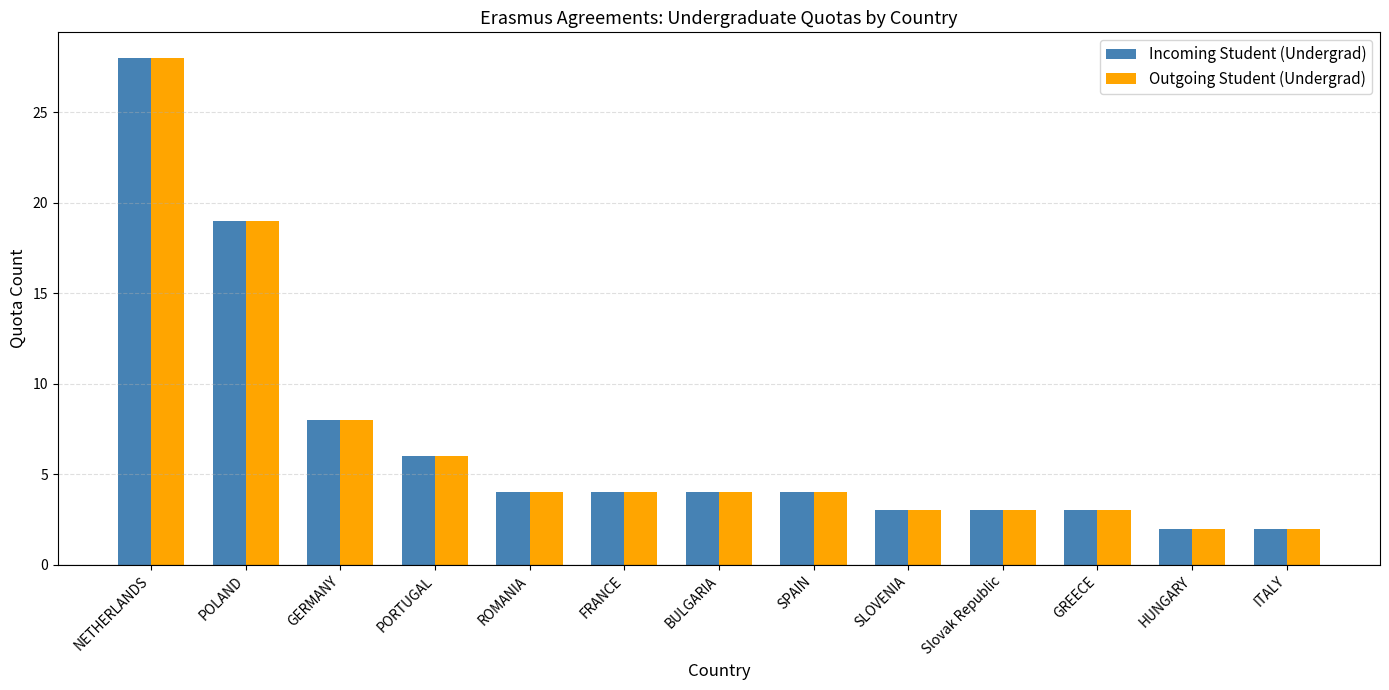

The value of Outgoing Student (Undergrad) at ROMANIA is 2. True or false?

False